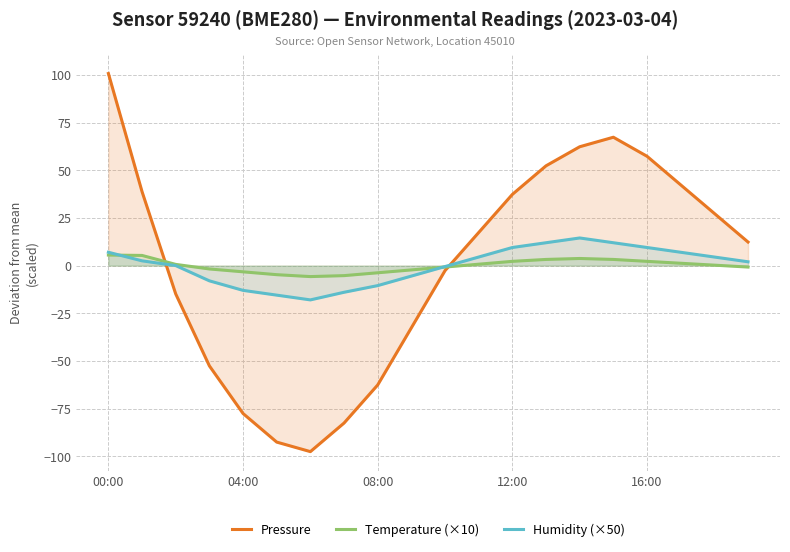

What is the difference between the maximum and second lowest values in the Temperature (×10) series?

10.8